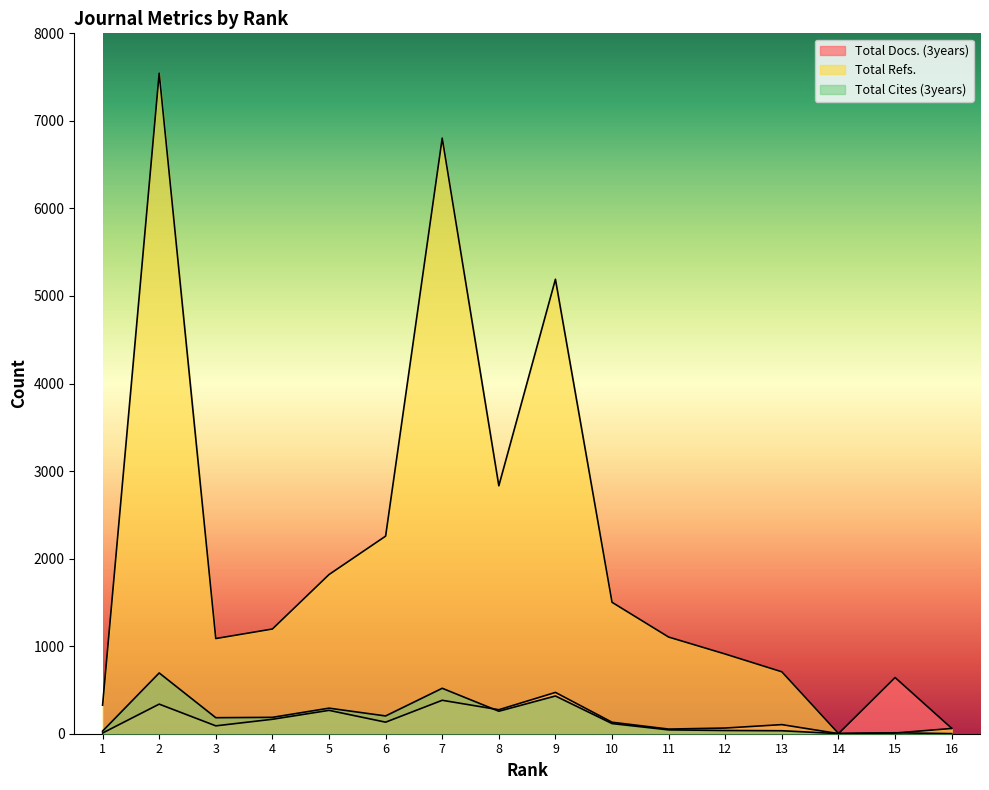

What is the sum of the Total Refs. values at 7 and 11?

7907